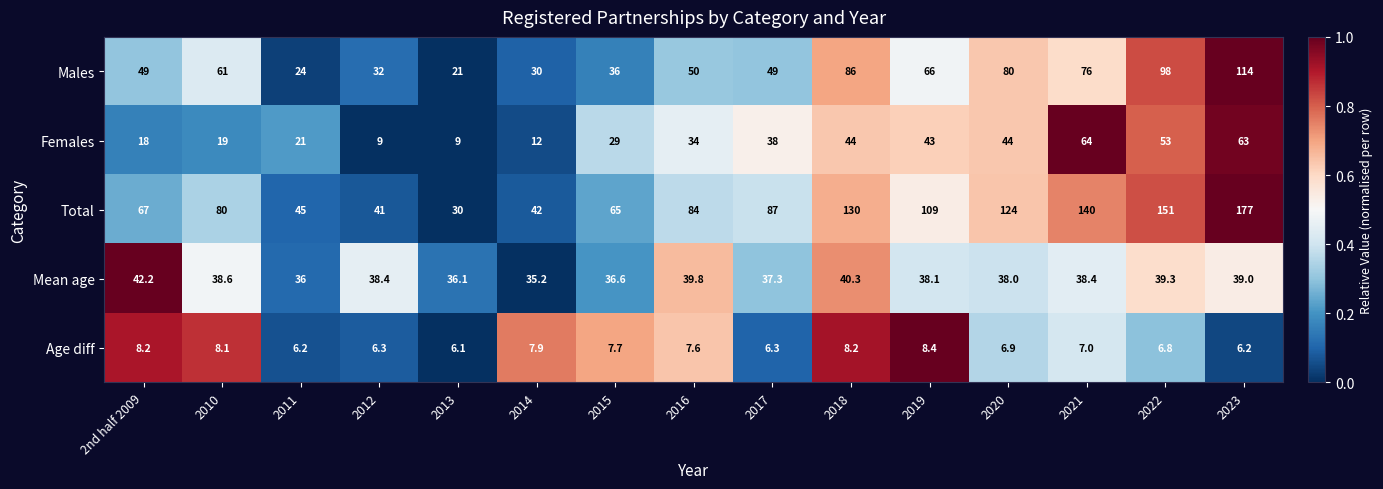

Which series changed the most between 2010 and 2015?

Males